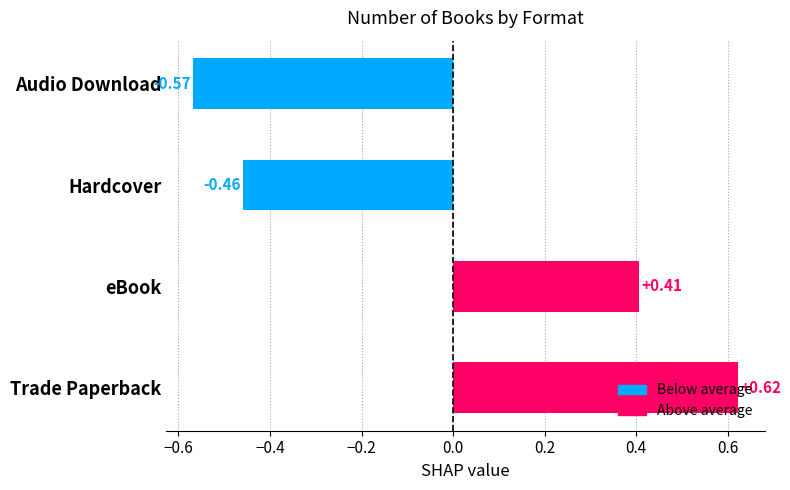

How many distinct data groups are displayed?

1